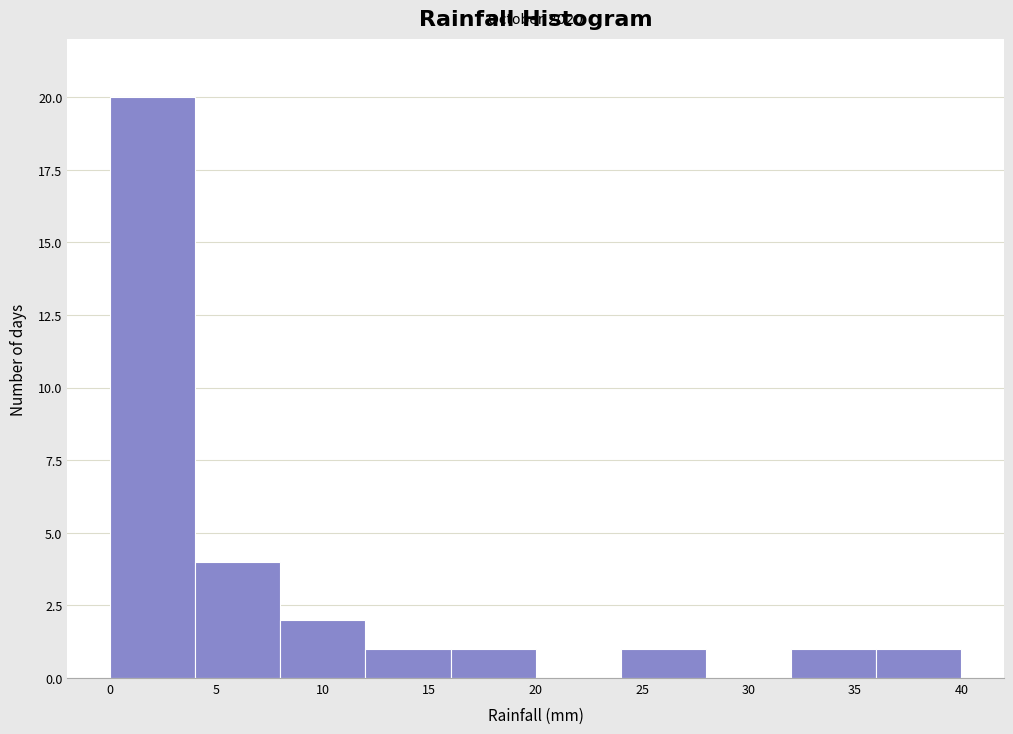

Which range on the x-axis has the tallest bar?

0 to 4